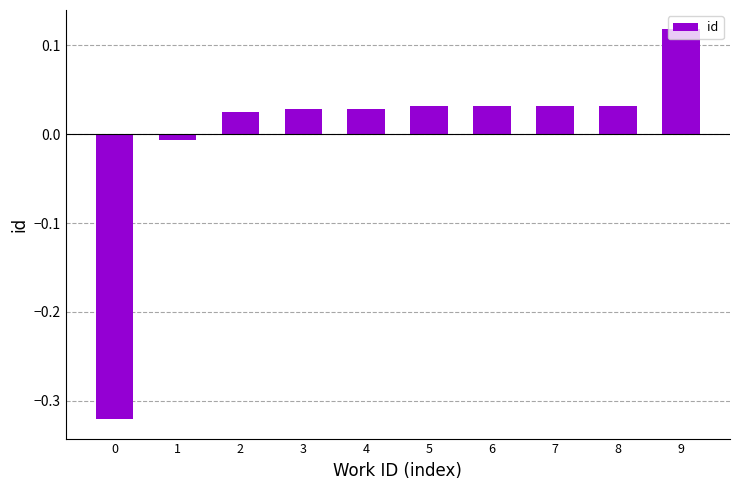

Which label corresponds to the largest value in the chart?

9